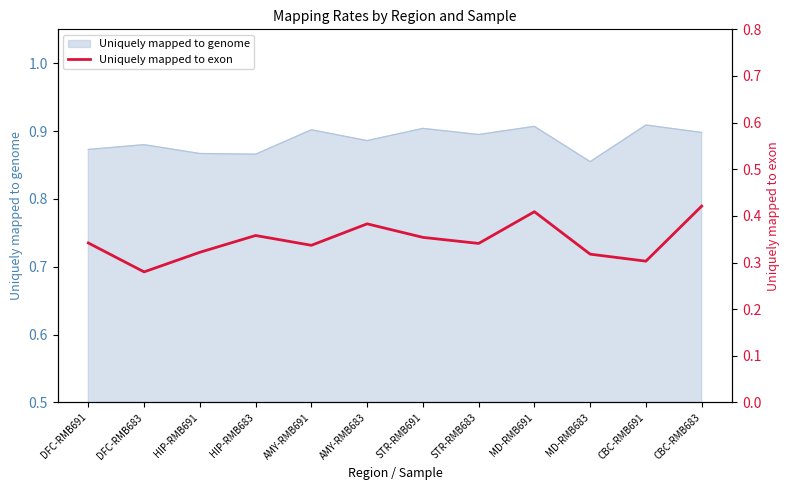

True or false: Uniquely mapped to genome has a value of 0.9 at STR-RMB683.

True